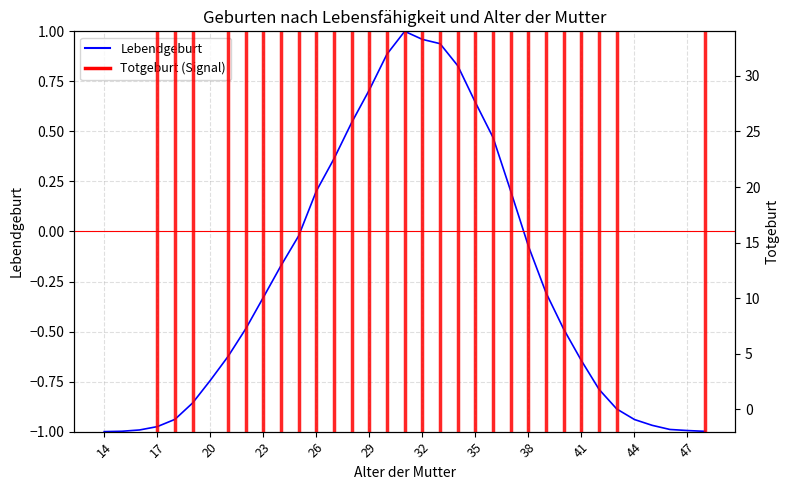

Which series changed the most between 15 and 34?

Totgeburt